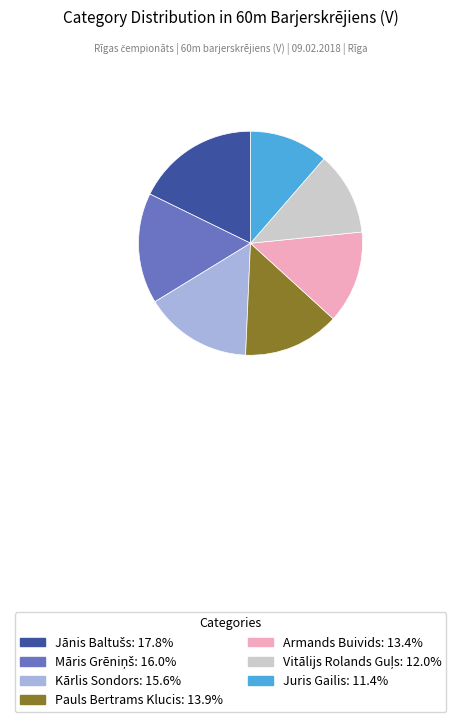

Is Kārlis Sondors: 15.6% the majority of the pie?

No